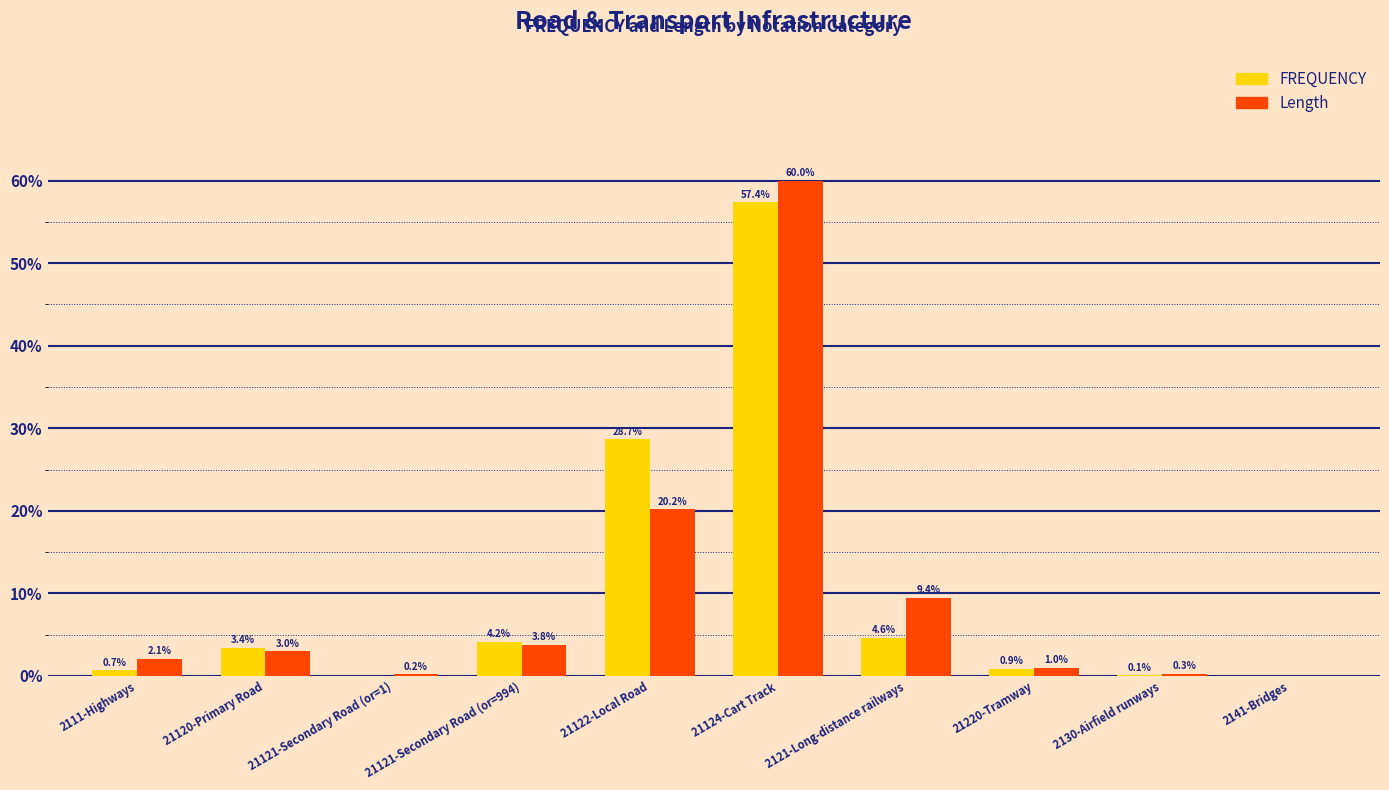

Which series has the largest range (max minus min)?

Length